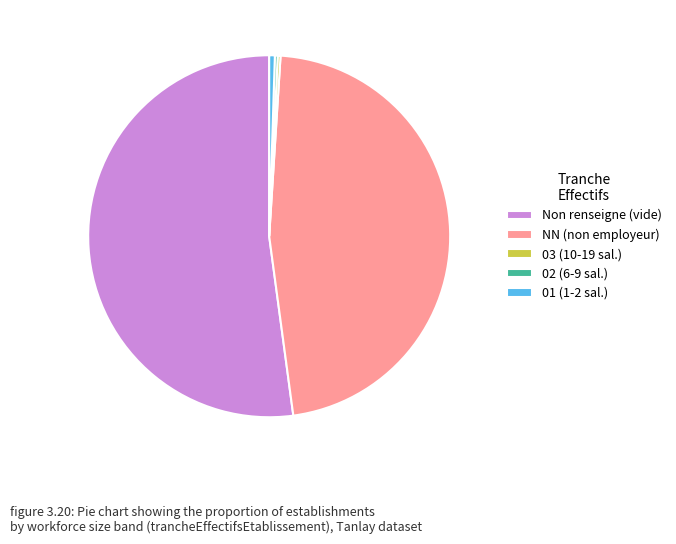

What is the majority slice?

Non renseigne (vide)